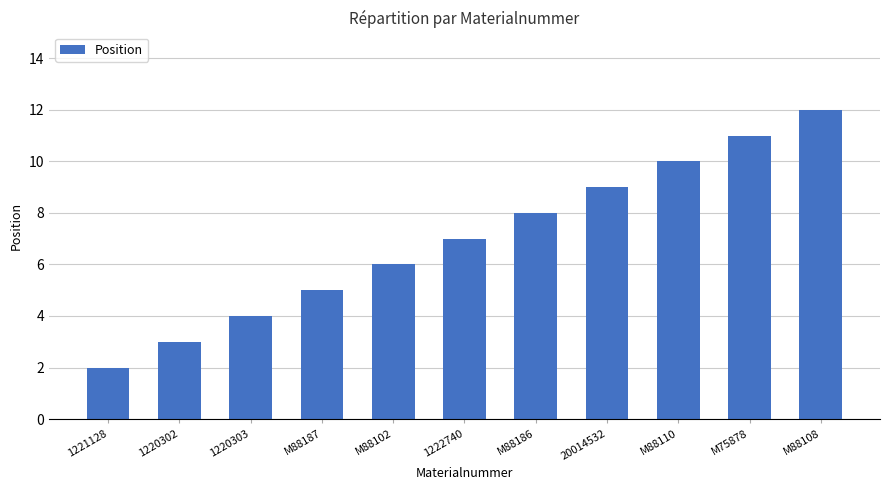

Reading right to left, extract all data points from this chart.

12	11	10	9	8	7	6	5	4	3	2